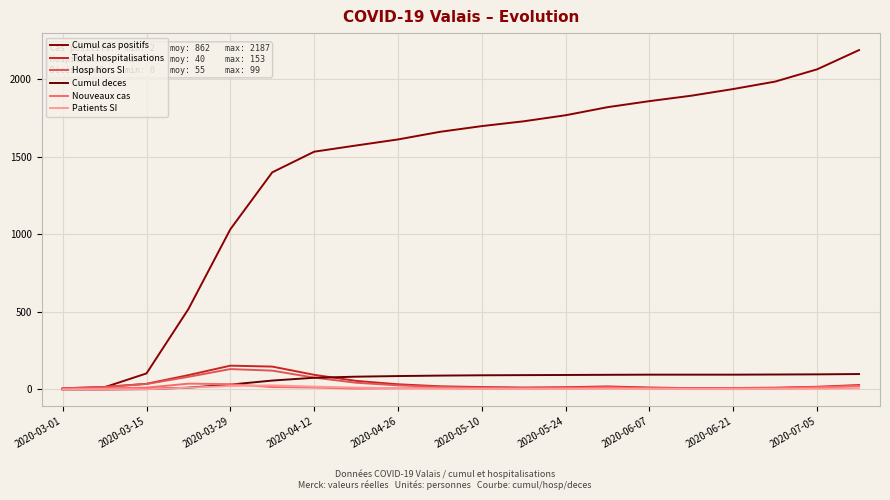

How many lines are shown in the chart?

6